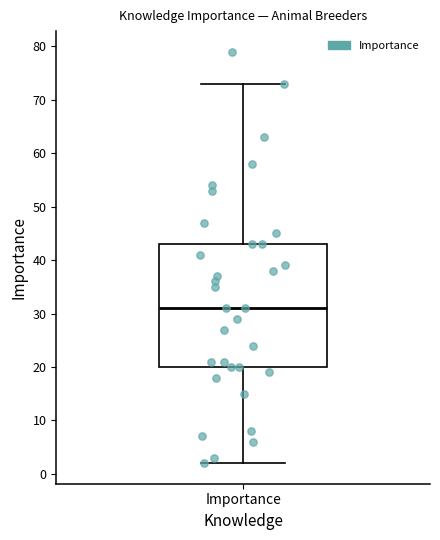

Read this box plot against the y-axis: the position of the median line, the range covered by the box, and the ends of both whiskers. The values are not printed on the chart, so give them approximately, as read against the axis.

median 31, box 20 to 43, whiskers 2 to 73